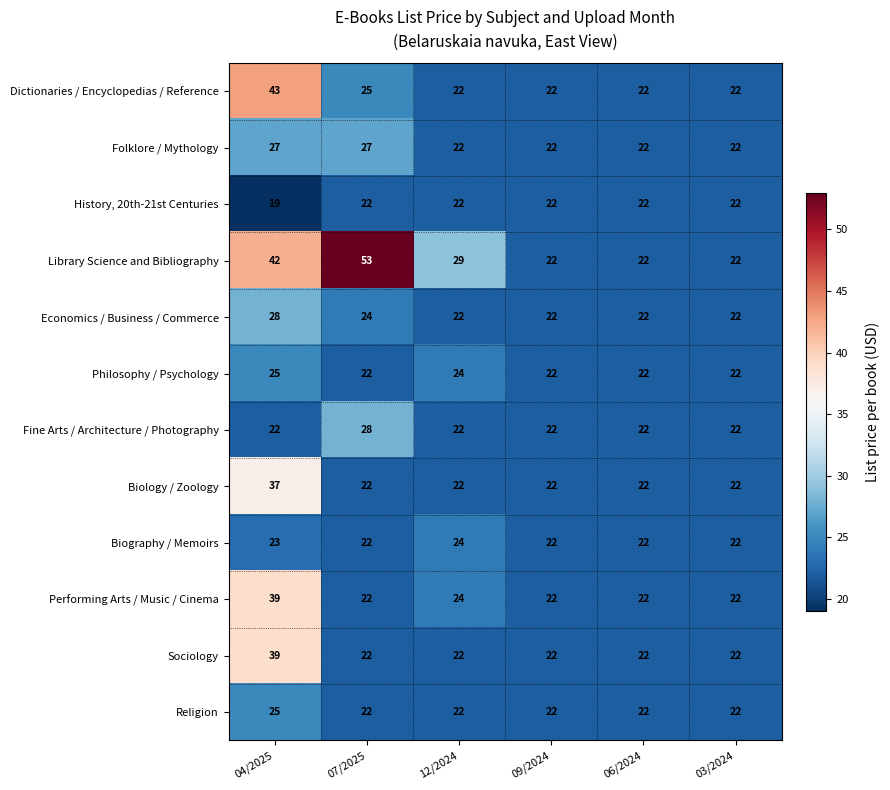

What is the difference between the highest and lowest values at 12/2024?

7